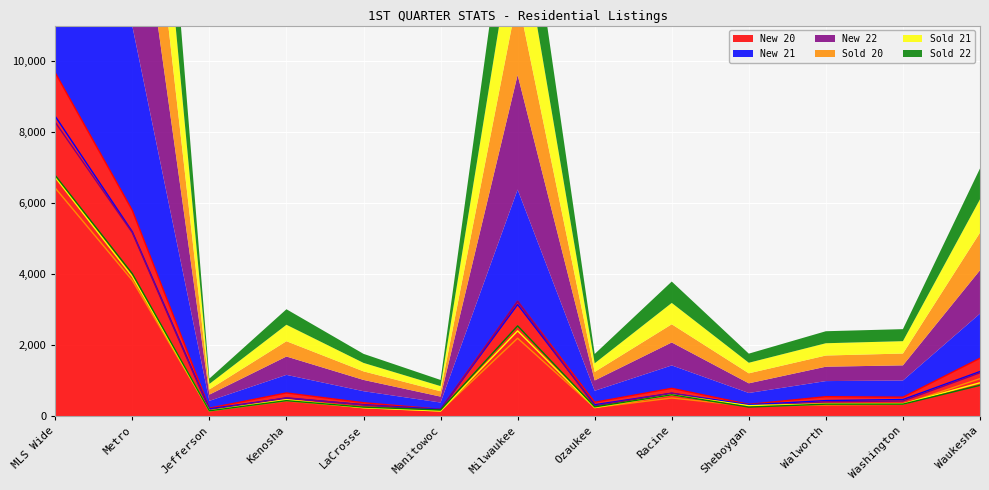

At which category does the chart reach its peak across all series?

MLS Wide